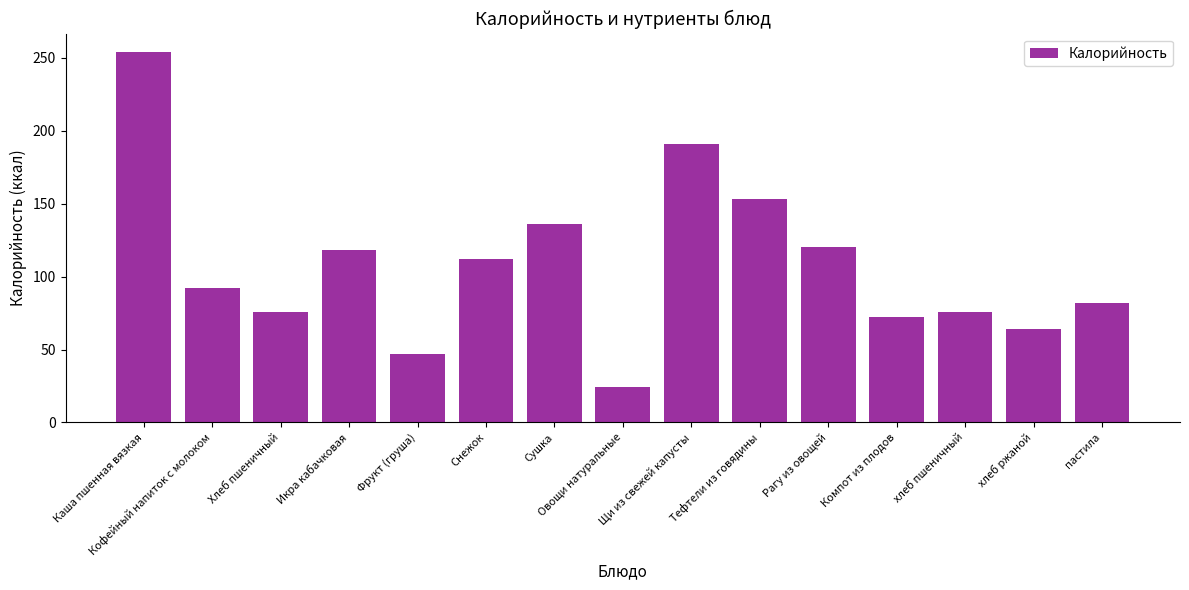

How many data points are less than 92?

7